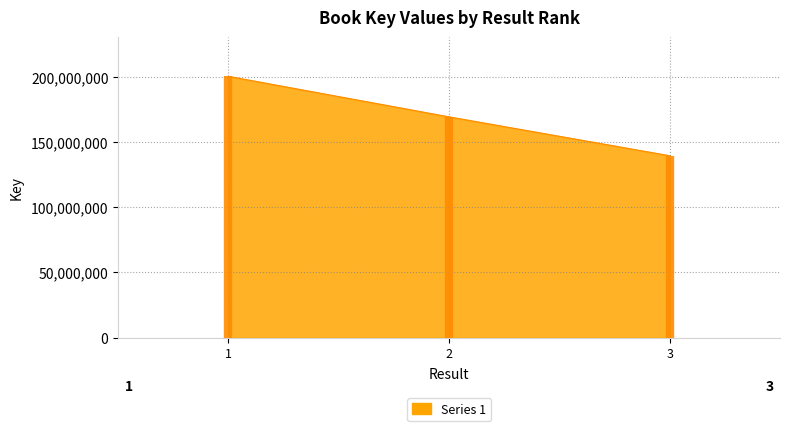

What is the maximum value shown in the chart?

200457403